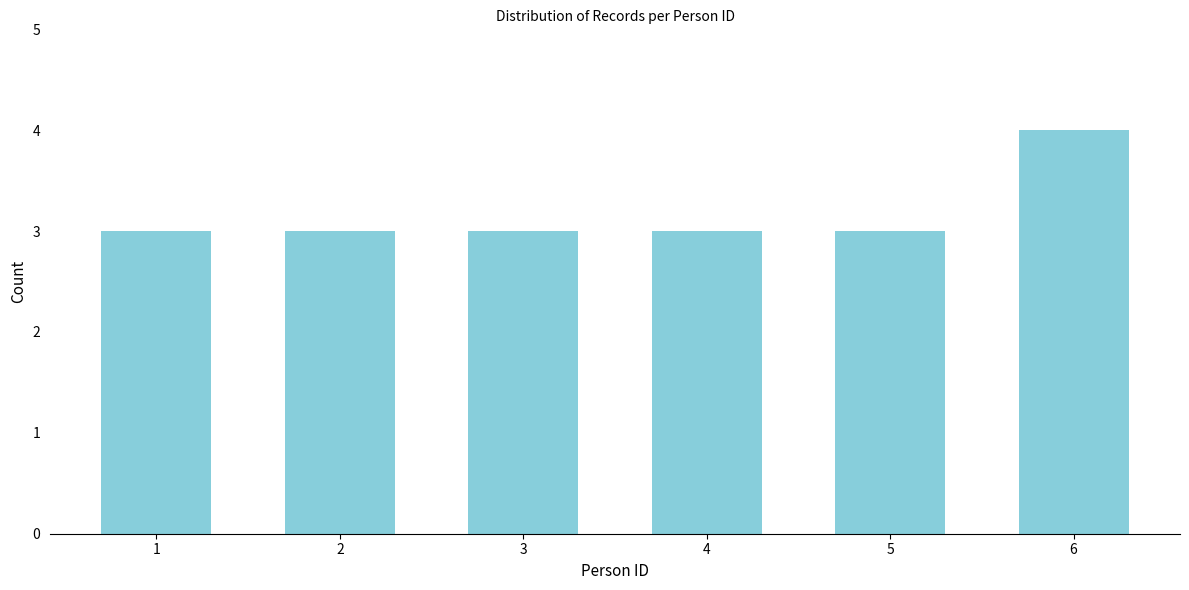

Reading right to left, what are all the values shown in this chart?

6=4	5=3	4=3	3=3	2=3	1=3